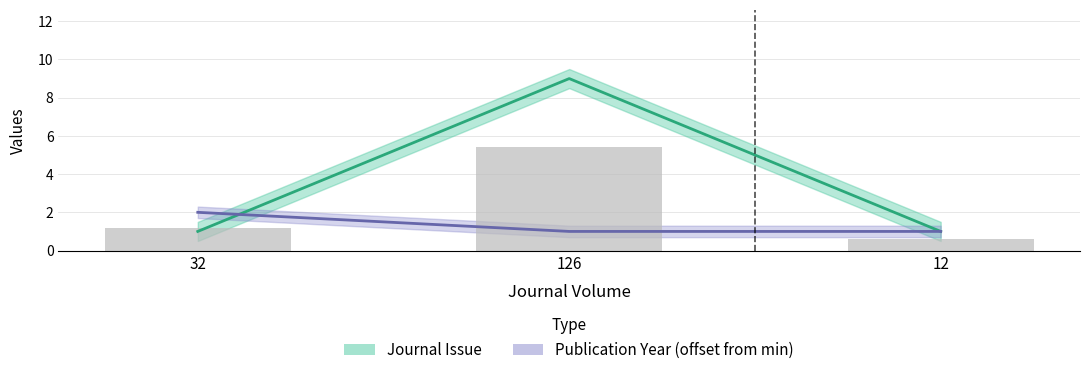

How many groups of bars are there?

3